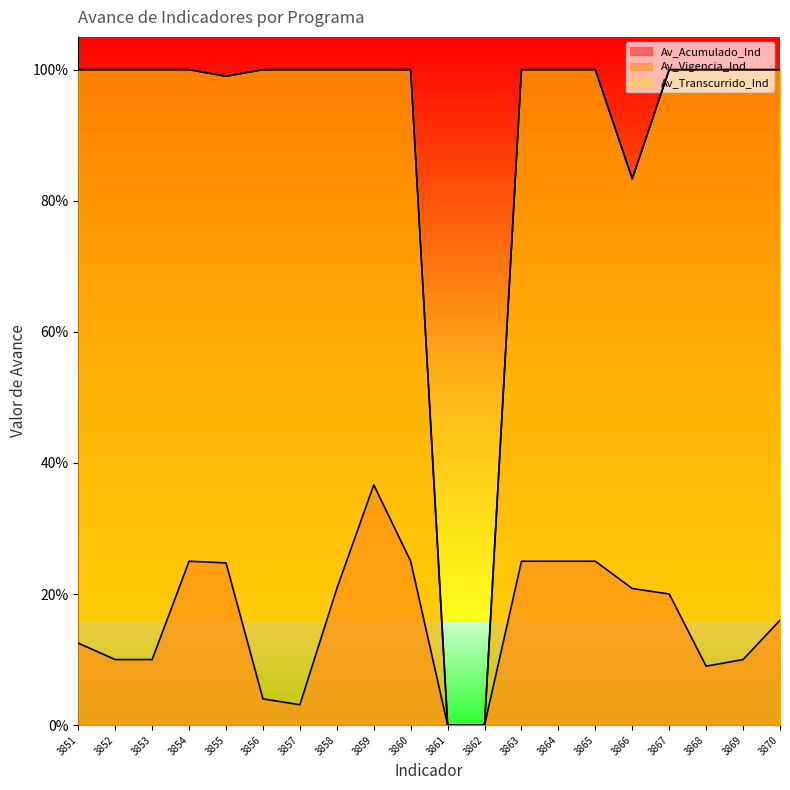

What is the sum of the Av_Transcurrido_Ind values at 3853 and 3852?

2.0